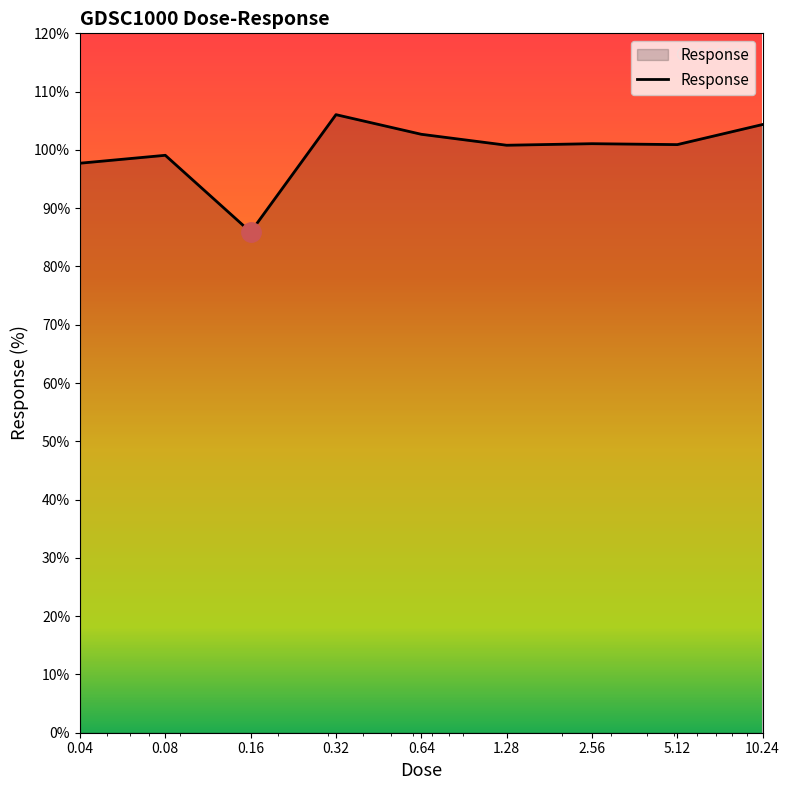

What is the difference between the maximum and minimum values?

20.1